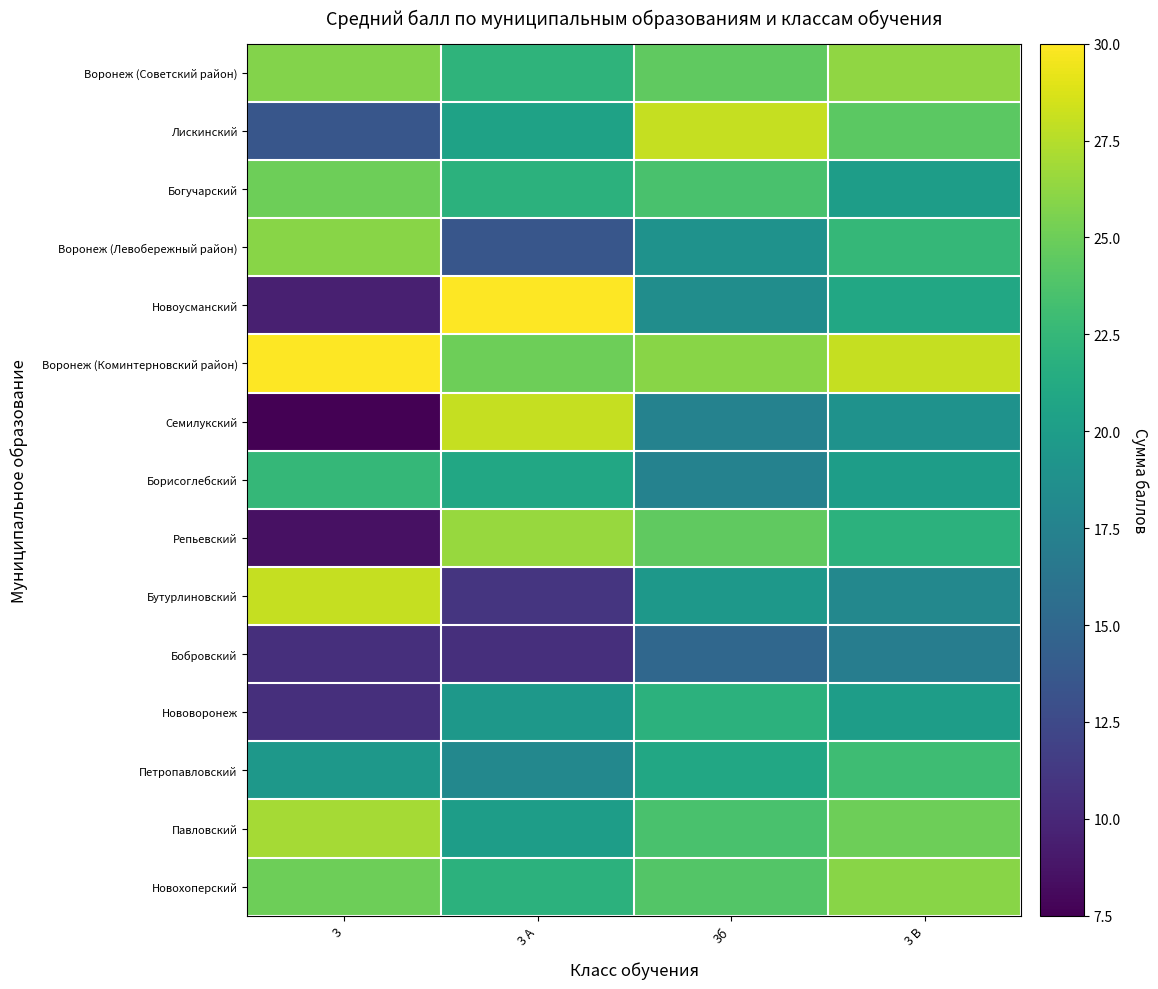

At how many categories does at least one series exceed 29?

2